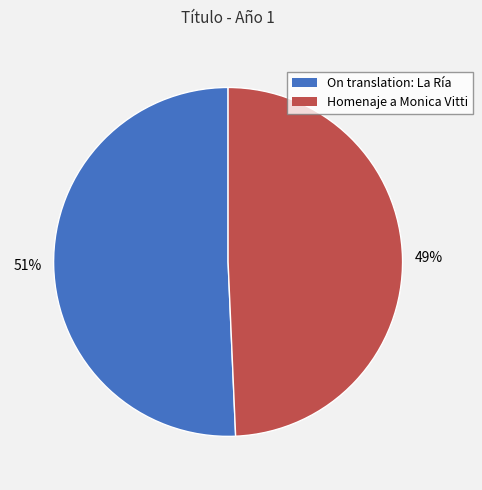

Combined, do On translation: La Ría and Homenaje a Monica Vitti account for over 50%?

Yes